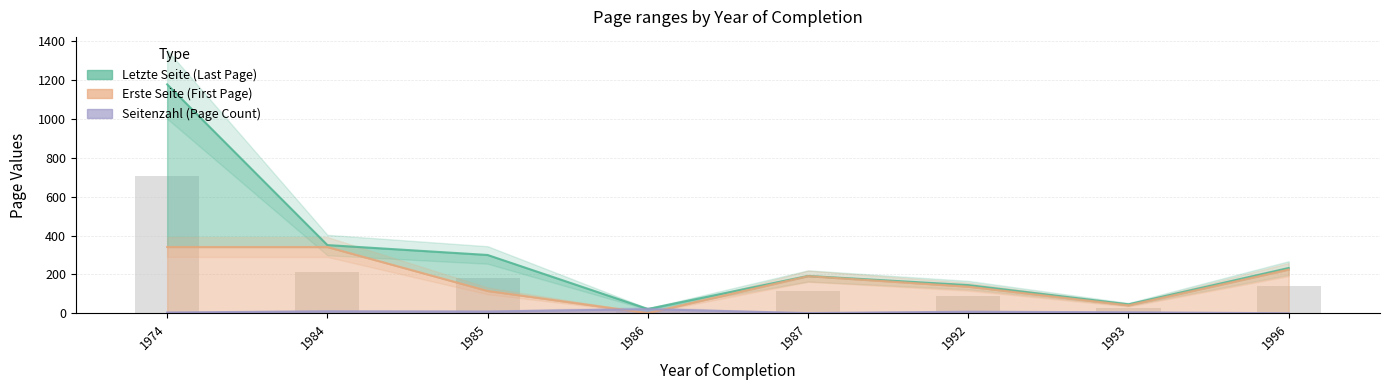

What is the spread (max minus min) of values at 1992?

137